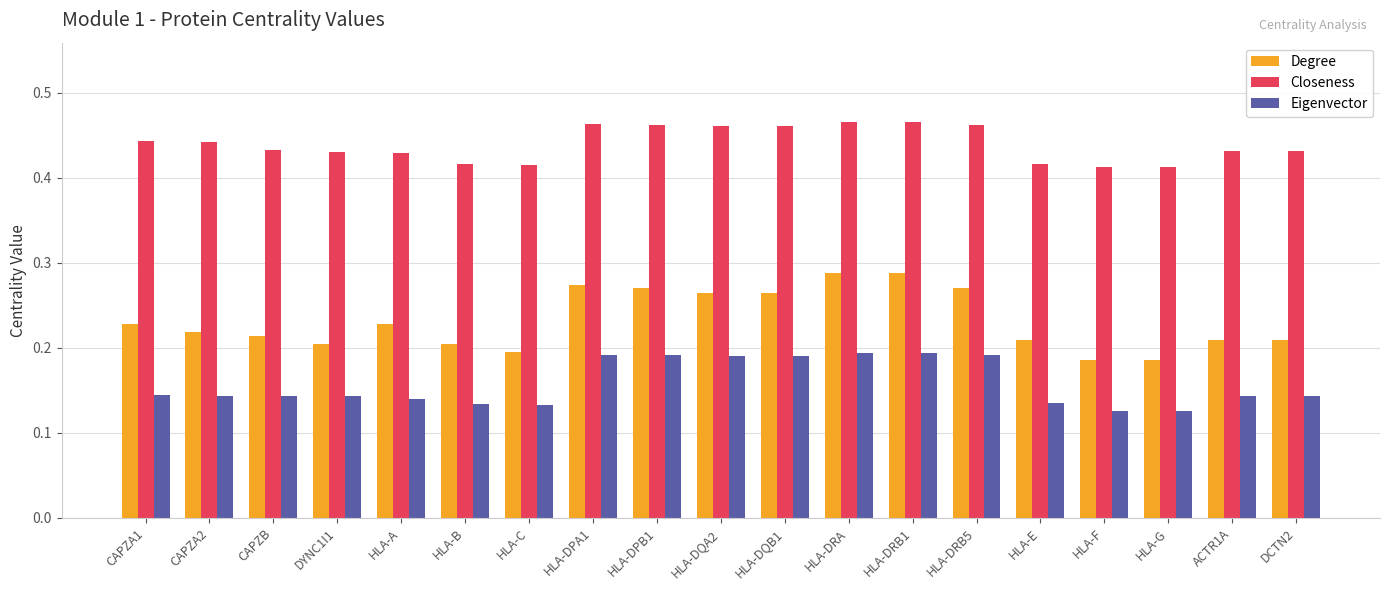

Between HLA-DPA1 and HLA-E, which series saw the biggest shift?

Degree